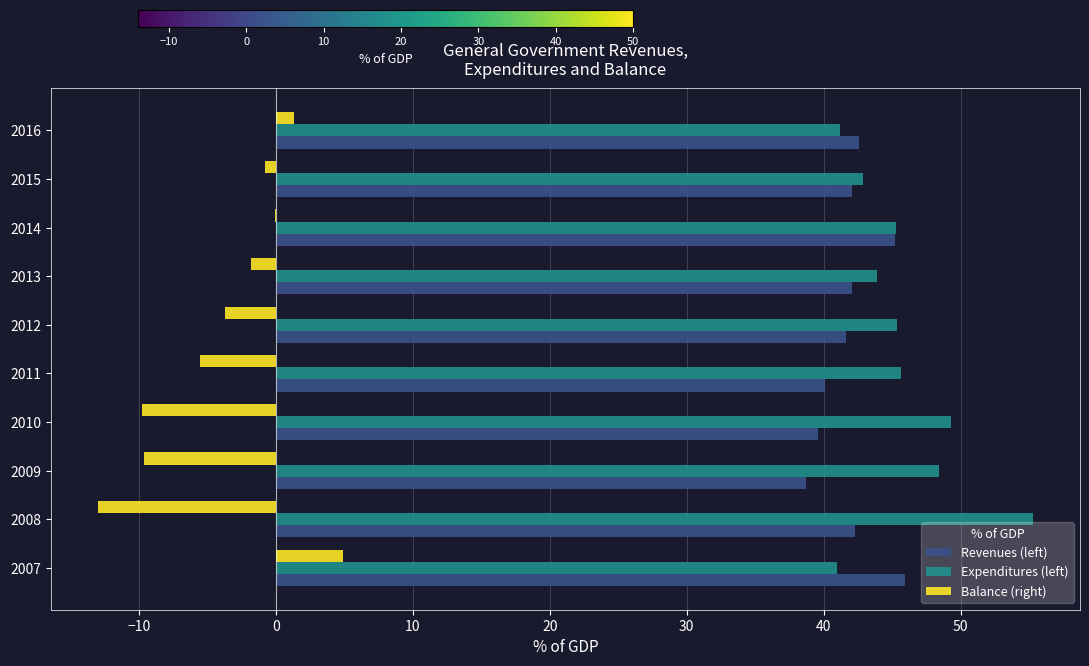

True or false: Revenues (left) has a value of 64.7 at 2010.

False